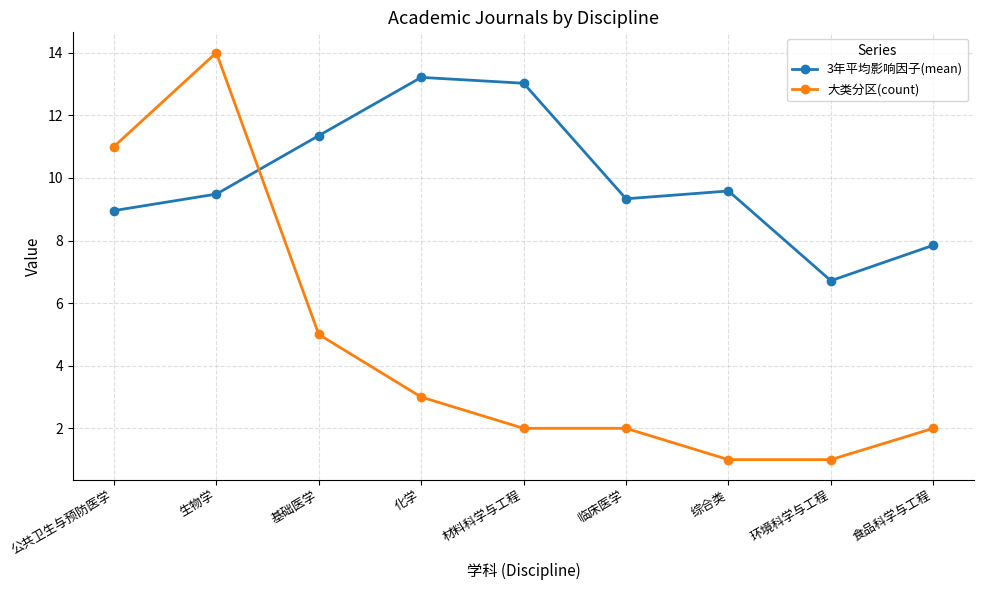

Which series ends up on top after the final intersection of 大类分区(count) and 3年平均影响因子(mean)?

3年平均影响因子(mean)